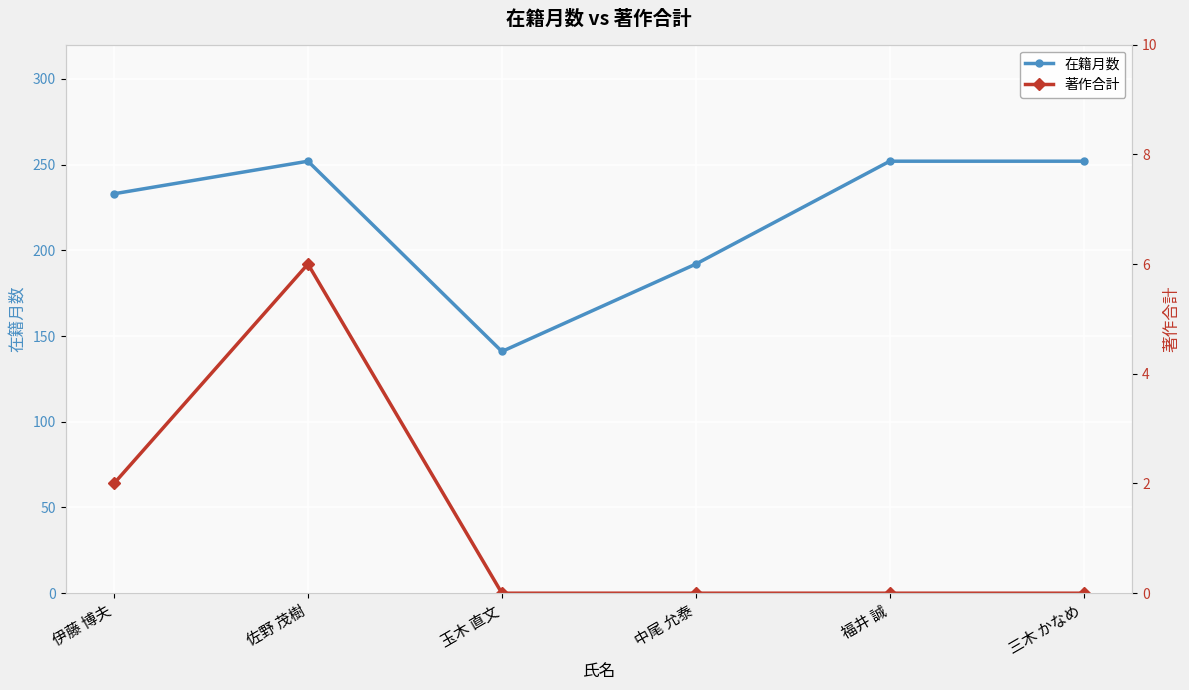

True or false: 著作合計 and 在籍月数 cross at least once.

False